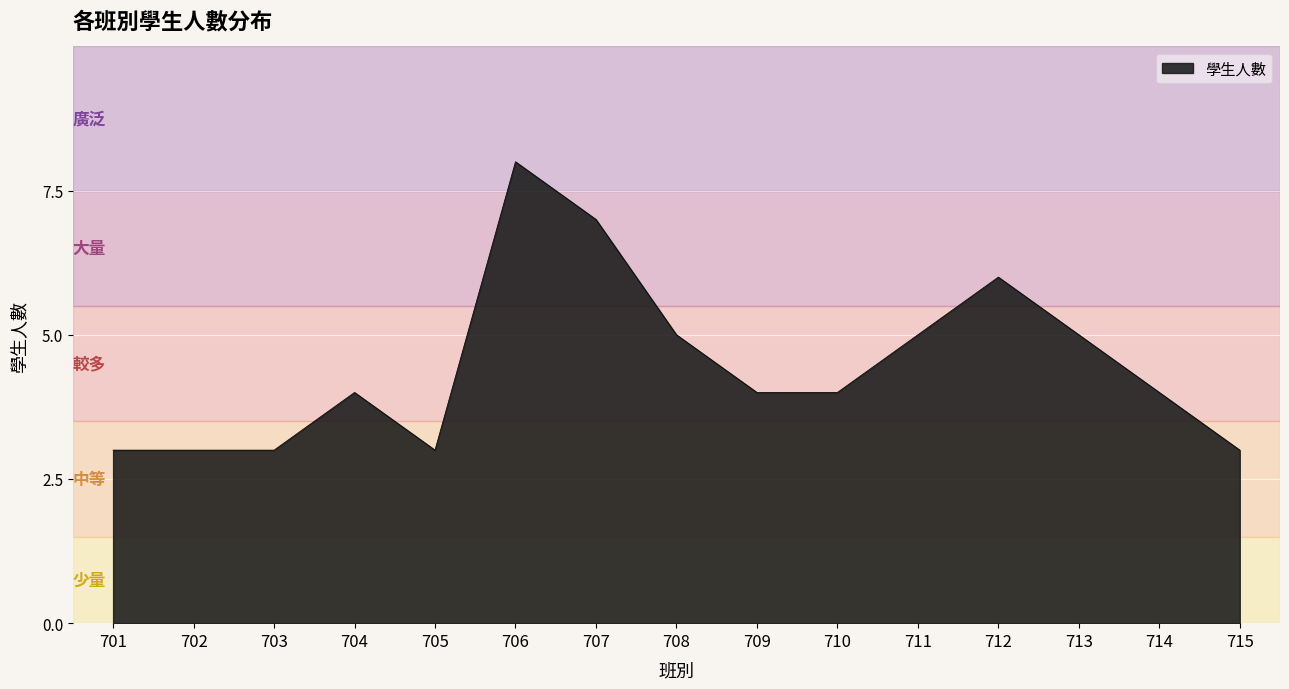

What is the change in value from 708 to 714?

-1